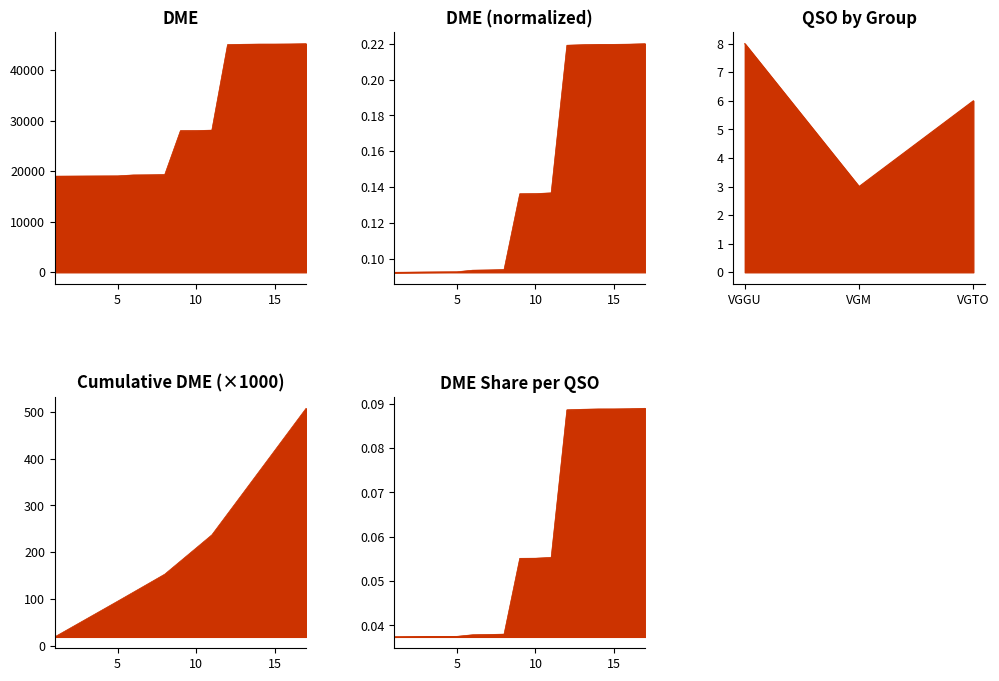

Is it true that the value at 03/02/2008 is 45145?

True